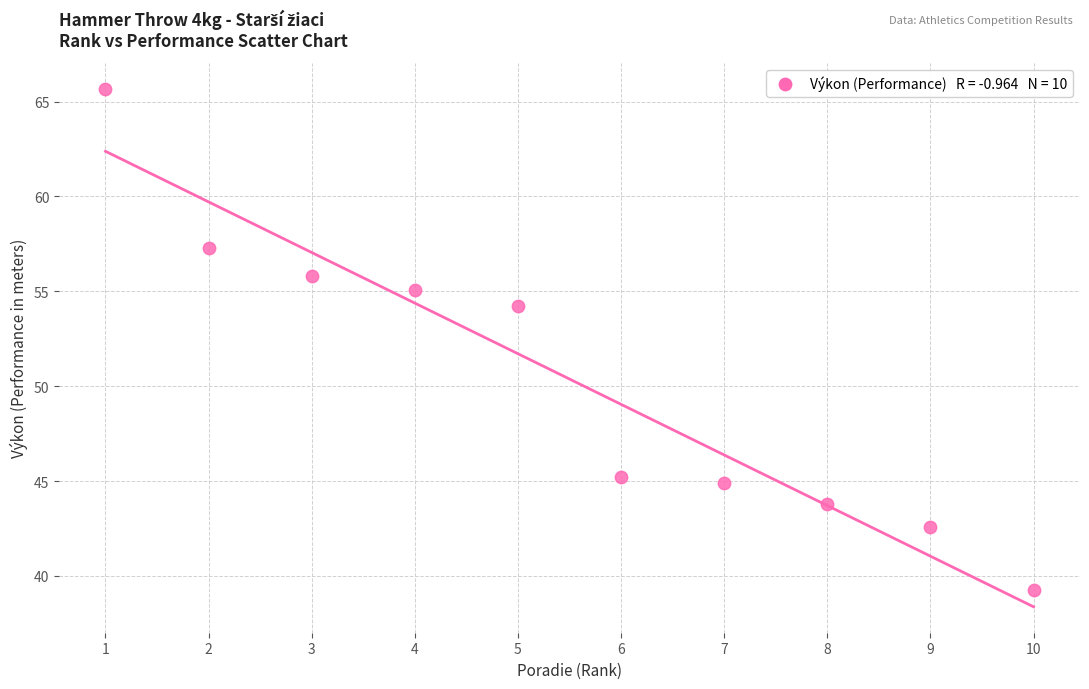

What Y value in the scatter plot is closest to 52?

54.2